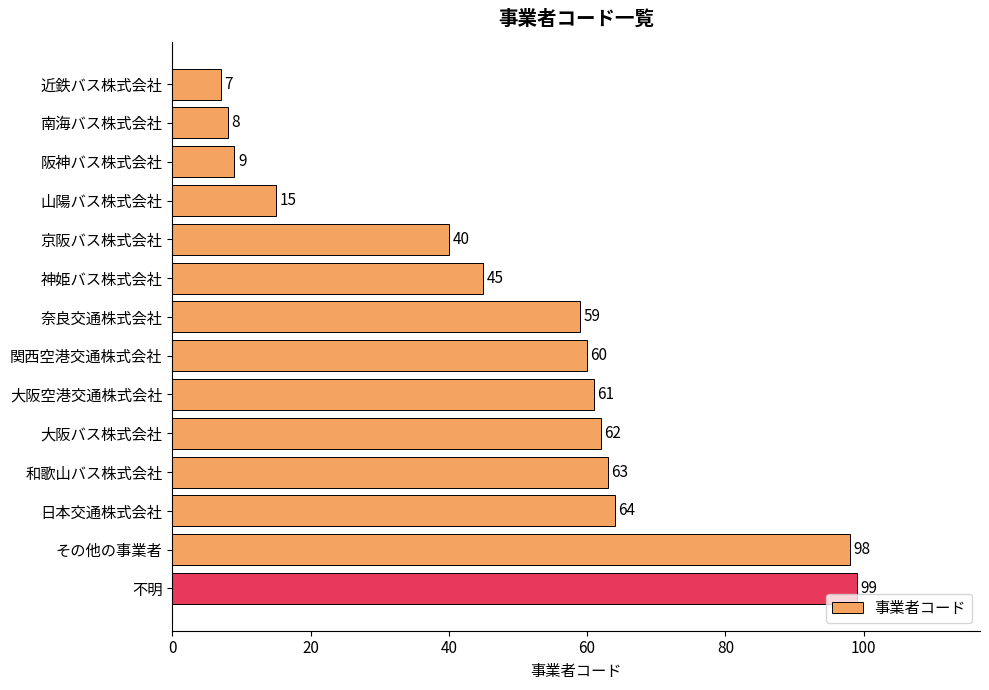

How many bars are there in total?

14